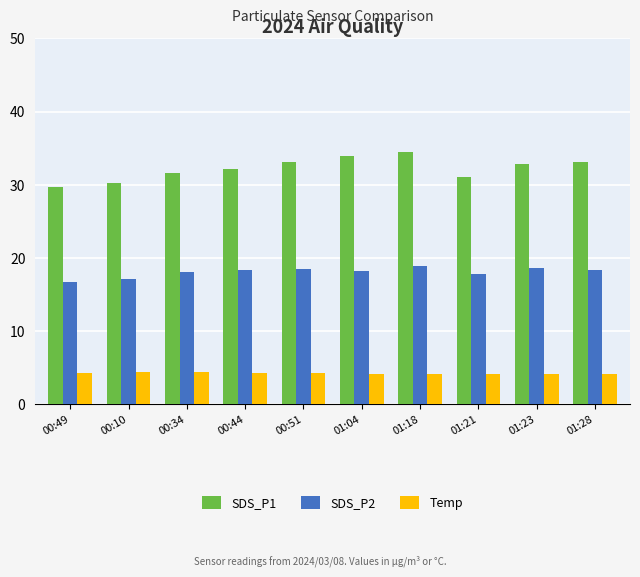

What is the difference between the maximum and second lowest values in the SDS_P1 series?

4.3